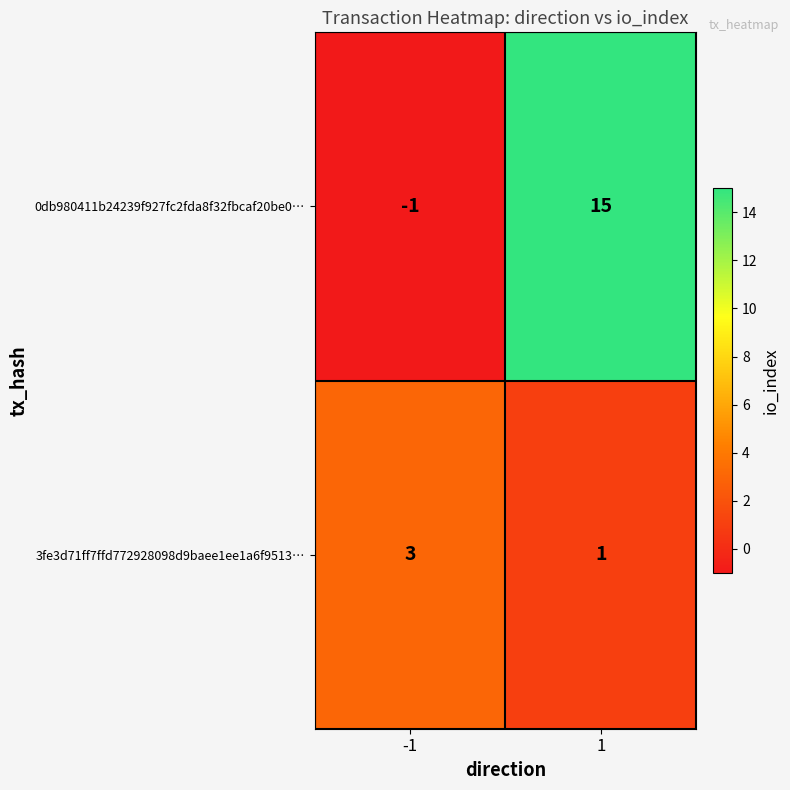

Reading right to left, what are all the values shown in this chart?

0db980411b24239f927fc2fda8f32fbcaf20be0…: 1=15	-1=-1
3fe3d71ff7ffd772928098d9baee1ee1a6f9513…: 1=1	-1=3